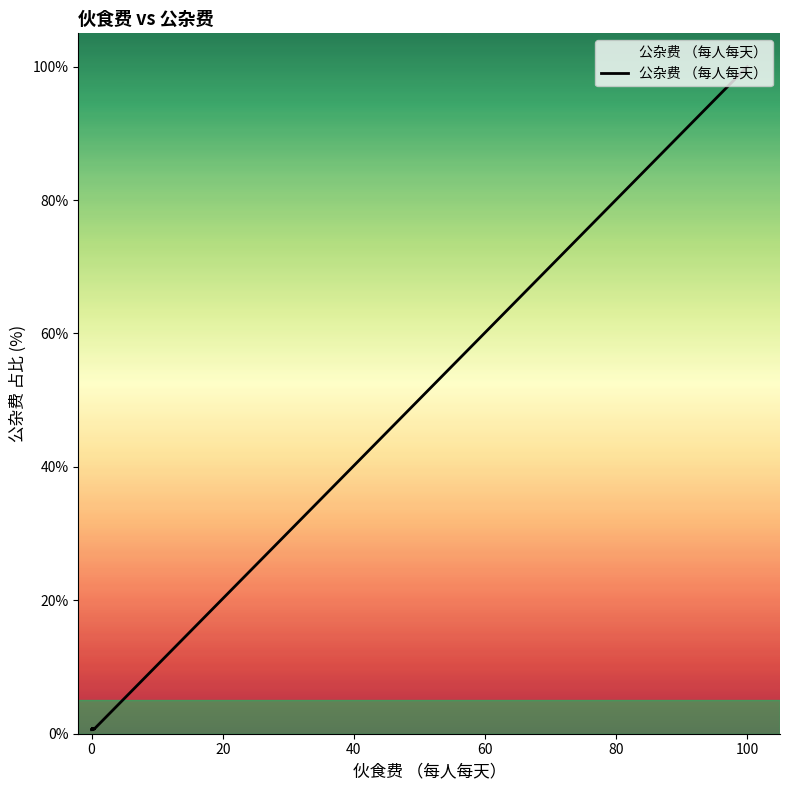

Is this an area chart (filled region under the line)?

No